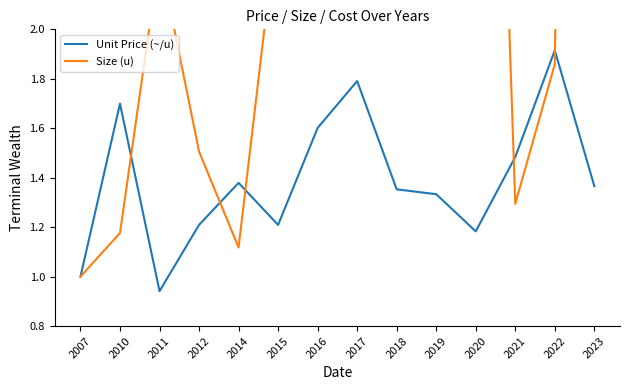

Which label corresponds to the smallest value in the chart?

2011